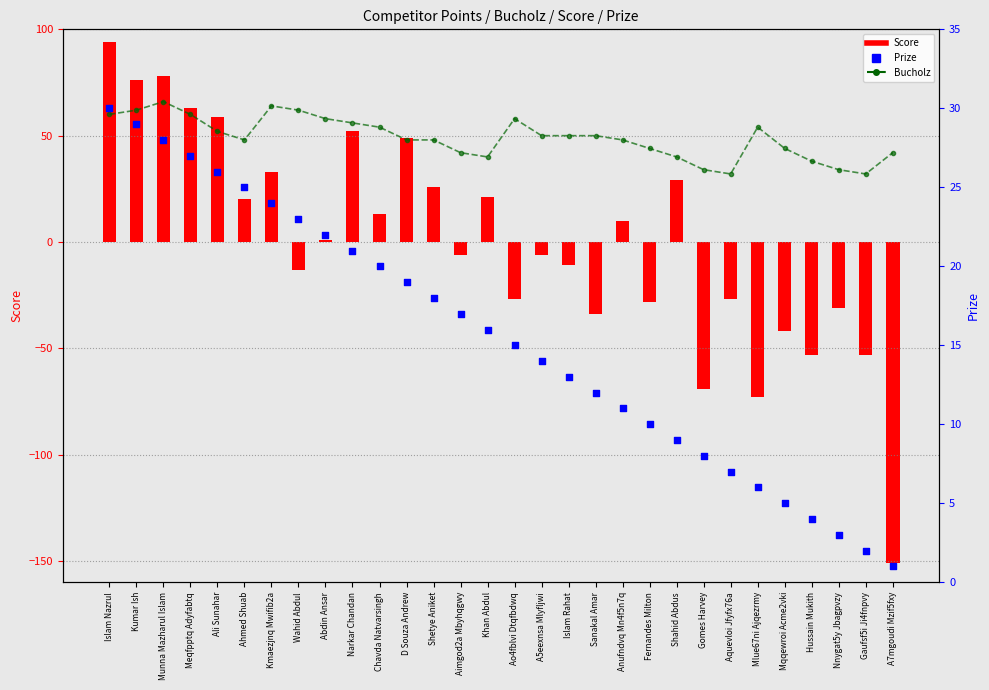

What are all the series names shown in the legend?

Bucholz, Score, Prize